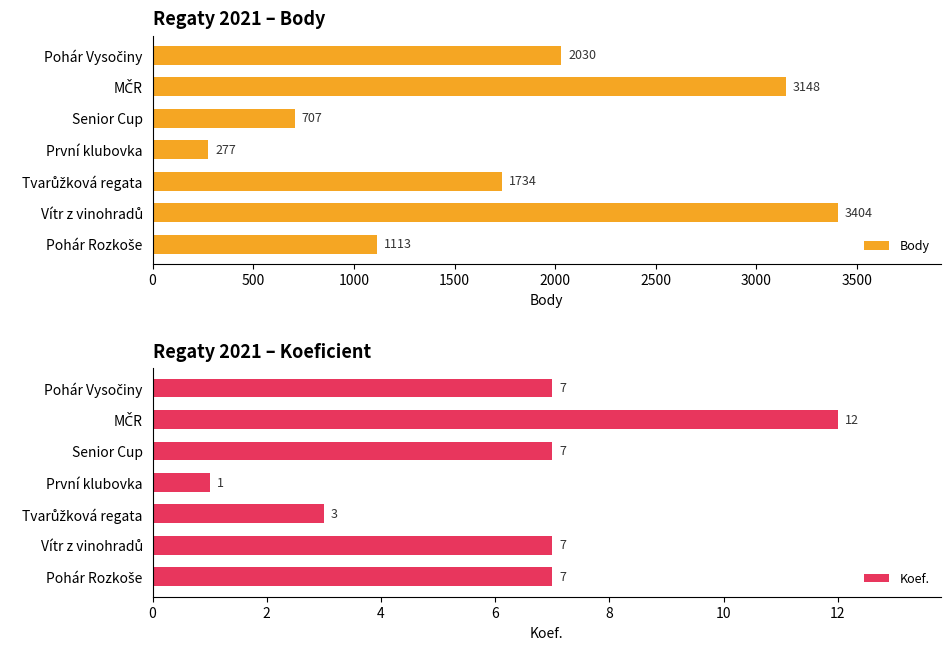

The Koef. series shows 7 at Senior Cup. True or false?

True